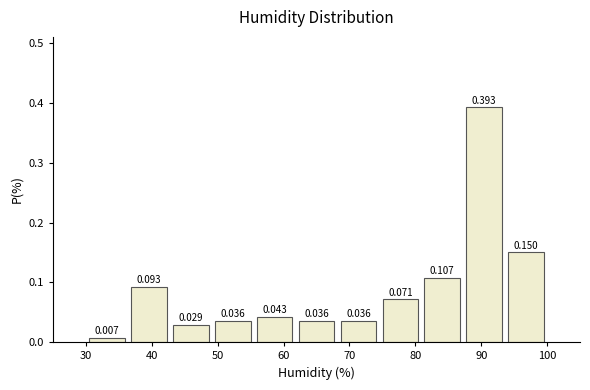

Reading left to right, transcribe this chart: for each bar, give the range it covers on the x-axis and its height. The bar edges are not printed on the chart, so give them approximately, as read against the axis.

30 to 36: 0.007
36 to 43: 0.093
43 to 49: 0.029
49 to 55: 0.036
55 to 62: 0.043
62 to 68: 0.036
68 to 75: 0.036
75 to 81: 0.071
81 to 87: 0.107
87 to 94: 0.393
94 to 100: 0.150